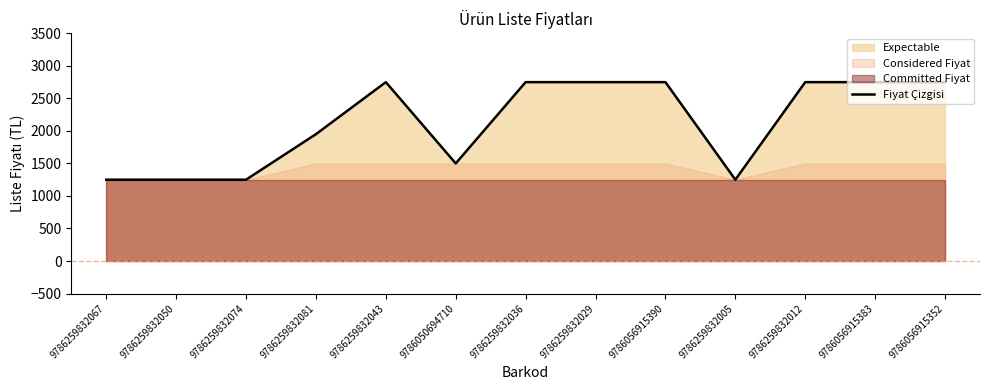

Count the values in the range 1250 to 2750.

13